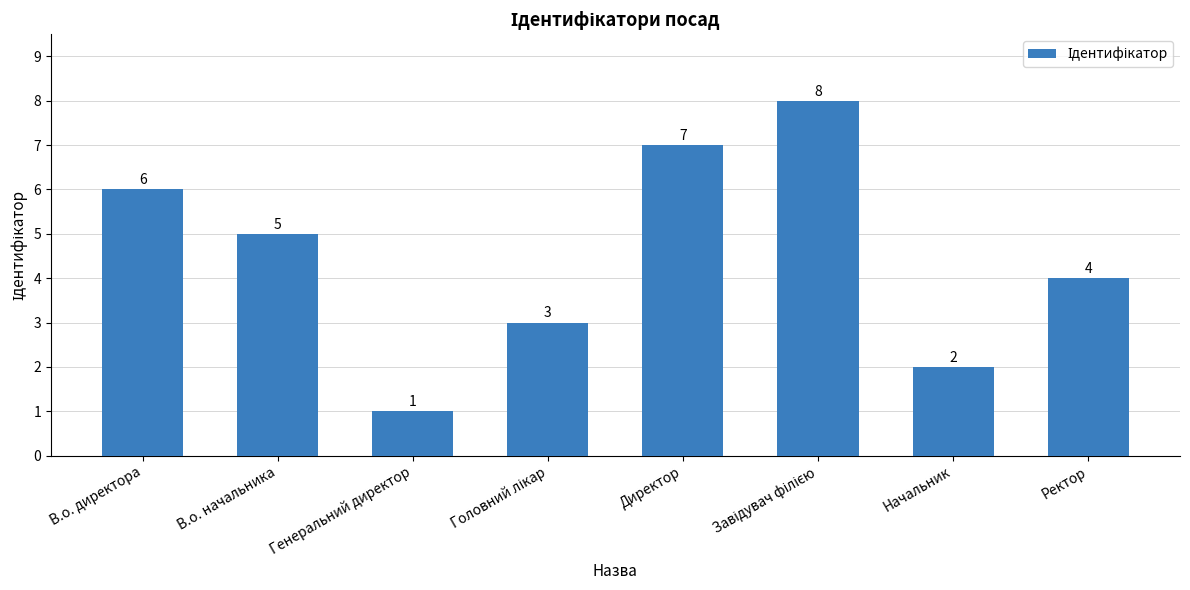

What is the difference between the maximum and second lowest values?

6